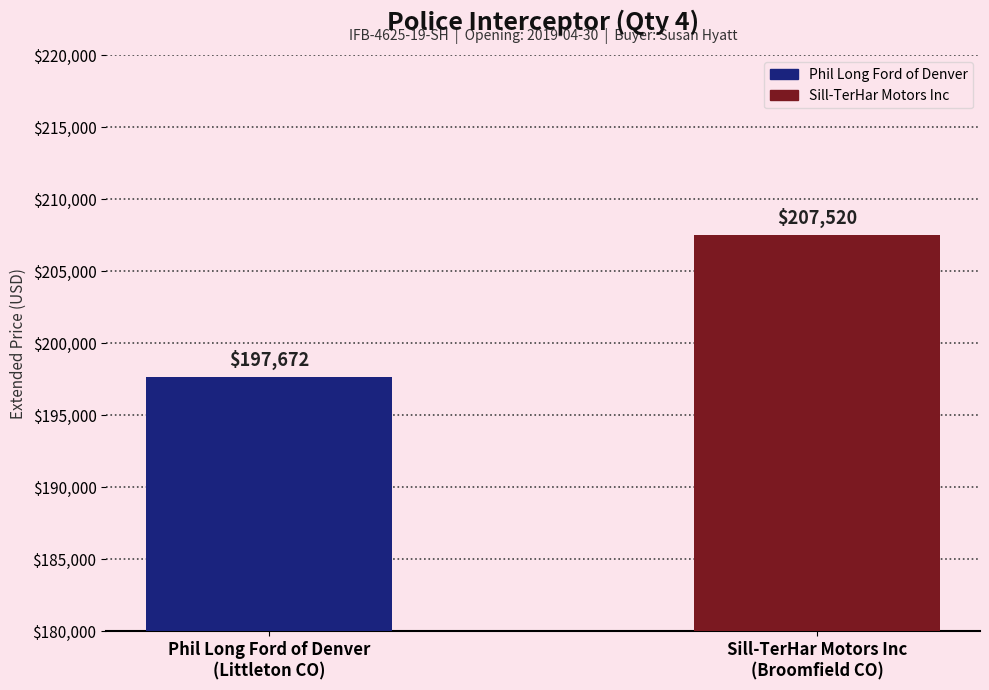

The value at Sill-TerHar Motors Inc
(Broomfield CO) is 207520. True or false?

True